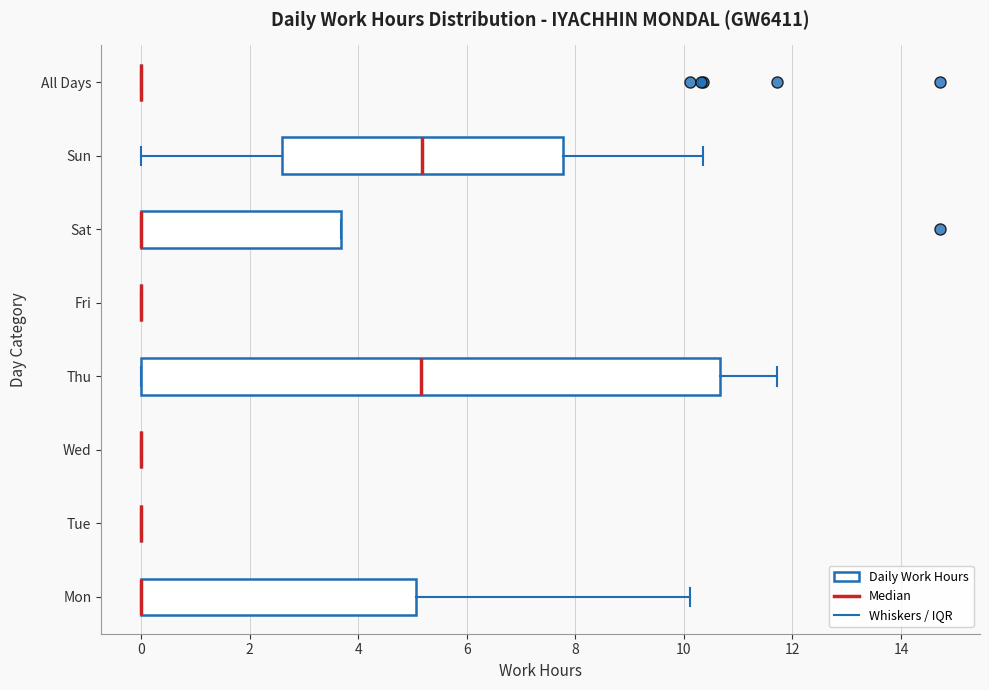

Reading bottom to top, read every box against the x-axis: the position of its median line, the range the box covers, and the ends of its whiskers. The values are not printed on the chart, so give them approximately, as read against the axis.

Mon: median 0.0 (drawn on the box's left edge), box 0.0 to 5.0, whiskers 0.0 to 10.2
Tue: box collapsed to a line at 0.0, whiskers 0.0 to 0.0
Wed: box collapsed to a line at 0.0, whiskers 0.0 to 0.0
Thu: median 5.2, box 0.0 to 10.6, whiskers 0.0 to 11.8
Fri: box collapsed to a line at 0.0, whiskers 0.0 to 0.0
Sat: median 0.0 (drawn on the box's left edge), box 0.0 to 3.6, whiskers 0.0 to 3.6
Sun: median 5.2, box 2.6 to 7.8, whiskers 0.0 to 10.4
All Days: box collapsed to a line at 0.0, whiskers 0.0 to 0.0